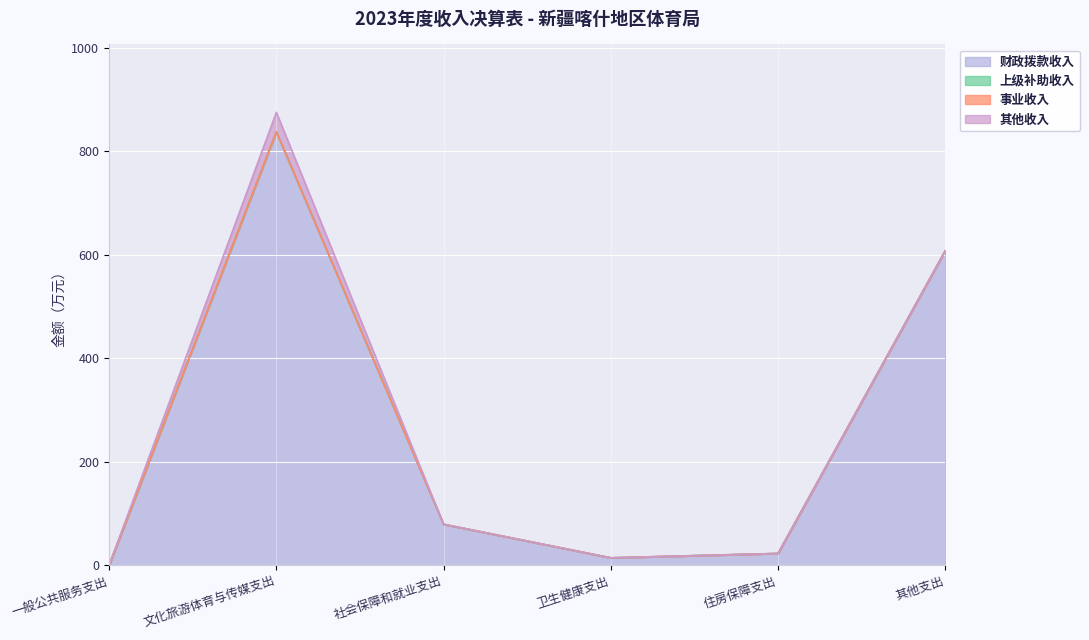

Rank the series at 住房保障支出 from lowest to highest value.

上级补助收入, 事业收入, 其他收入, 财政拨款收入